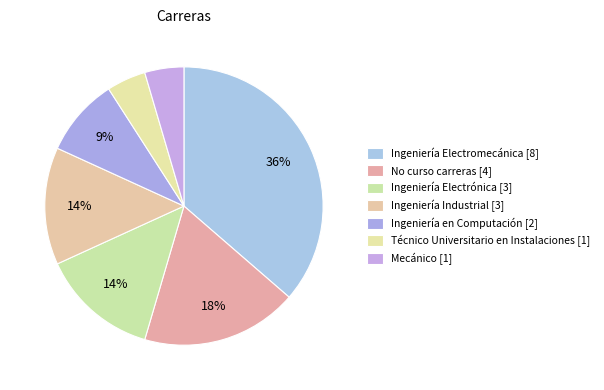

To the nearest percent, what portion does Técnico Universitario en Instalaciones represent?

5%